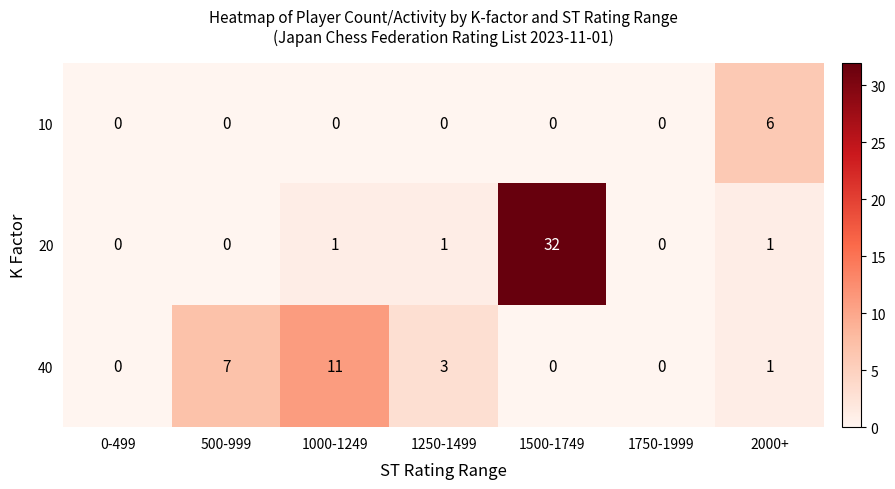

What is the difference between the maximum and second lowest values in the 20 series?

32